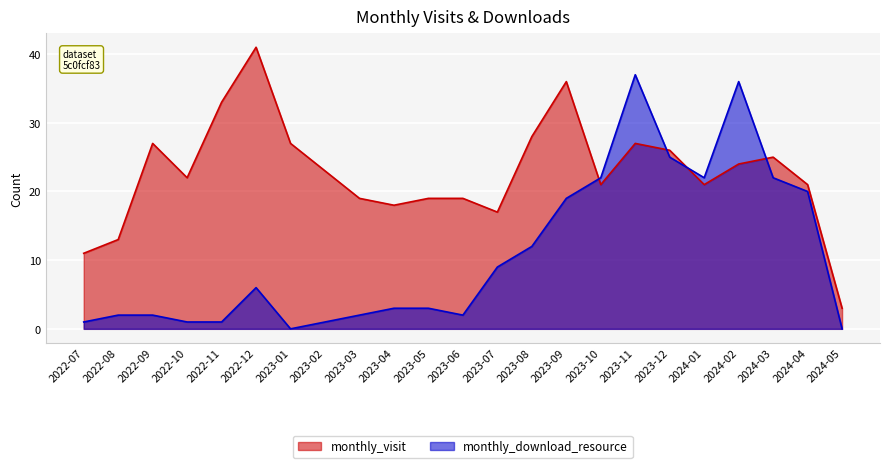

Reading right to left, what are all the values shown in this chart?

monthly_visit: 3	21	25	24	21	26	27	21	36	28	17	19	19	18	19	23	27	41	33	22	27	13	11
monthly_download_resource: 0	20	22	36	22	25	37	22	19	12	9	2	3	3	2	1	0	6	1	1	2	2	1